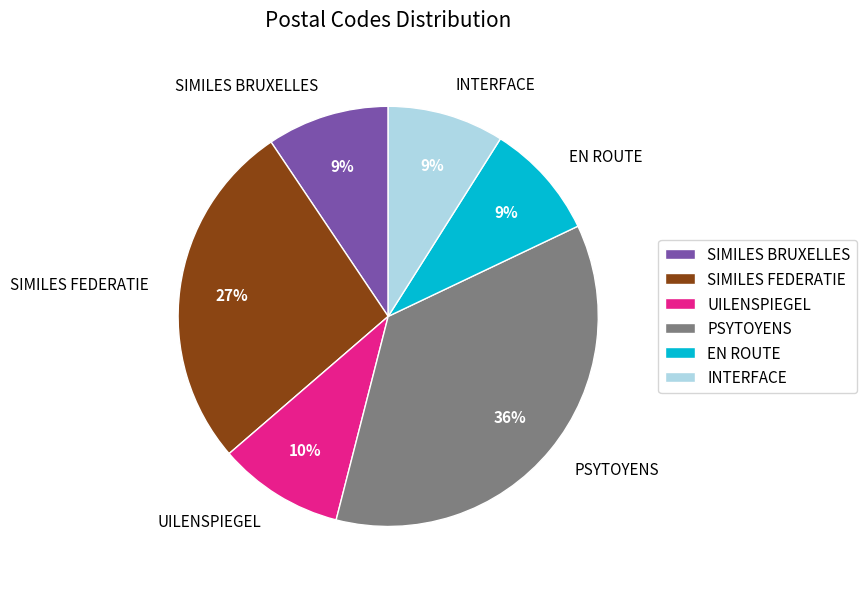

To the nearest percent, what portion does SIMILES FEDERATIE represent?

27%